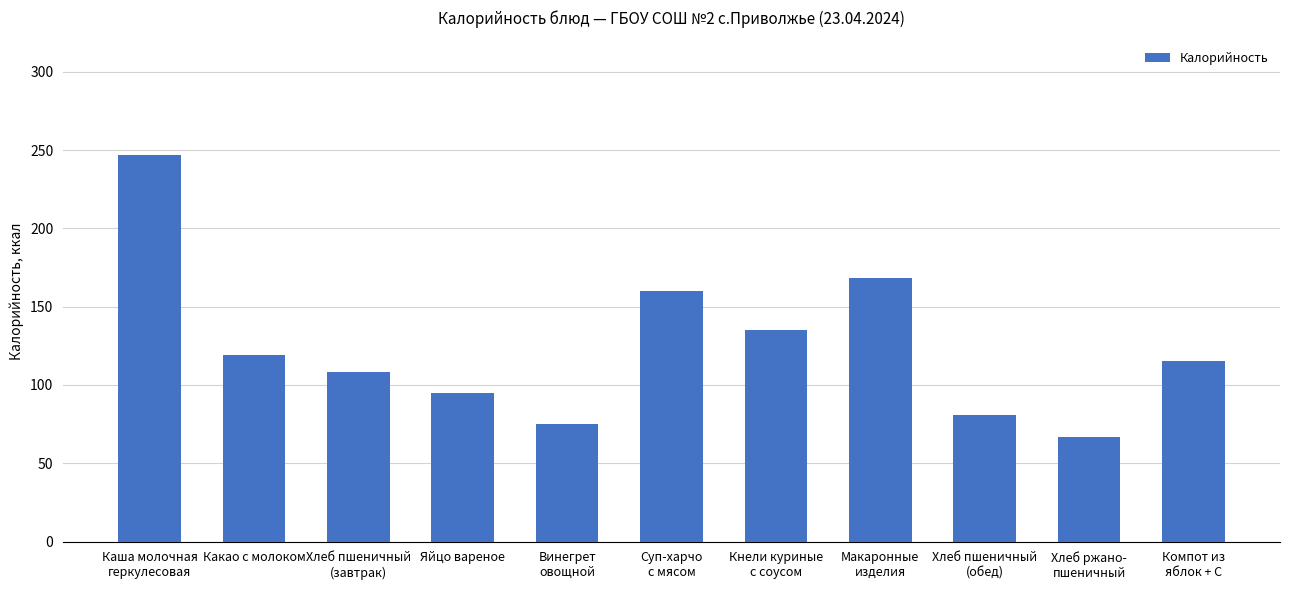

Where does the data first go above 115?

Каша молочная
геркулесовая